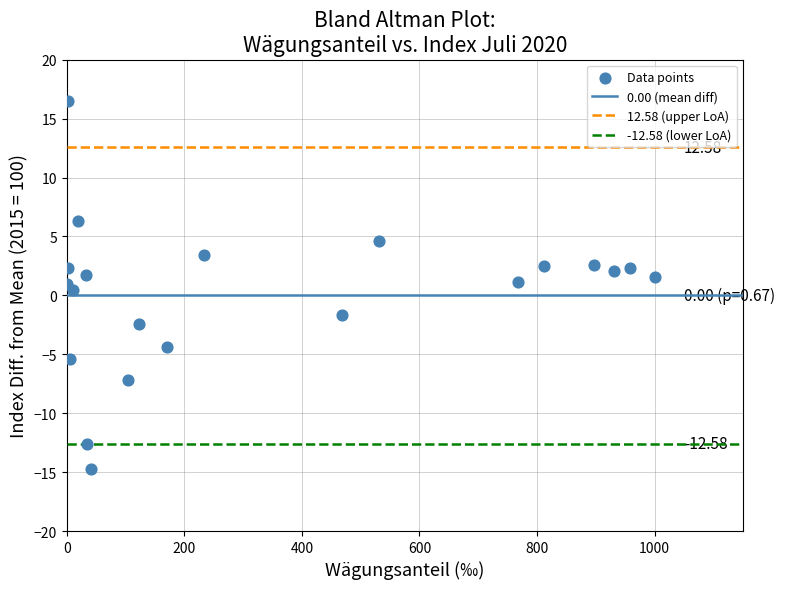

What is the range of Y values (max minus min)?

31.2